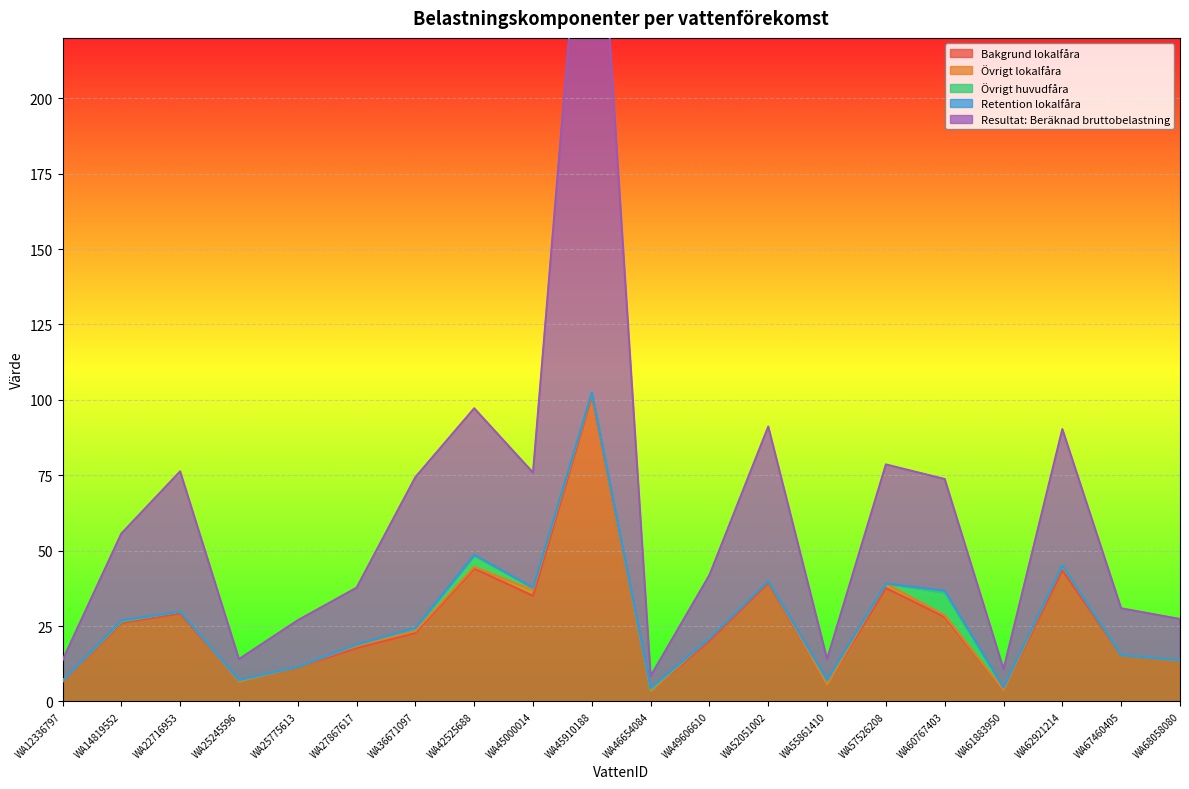

What value does the Bakgrund lokalfåra series have at WA46654084?

3.5